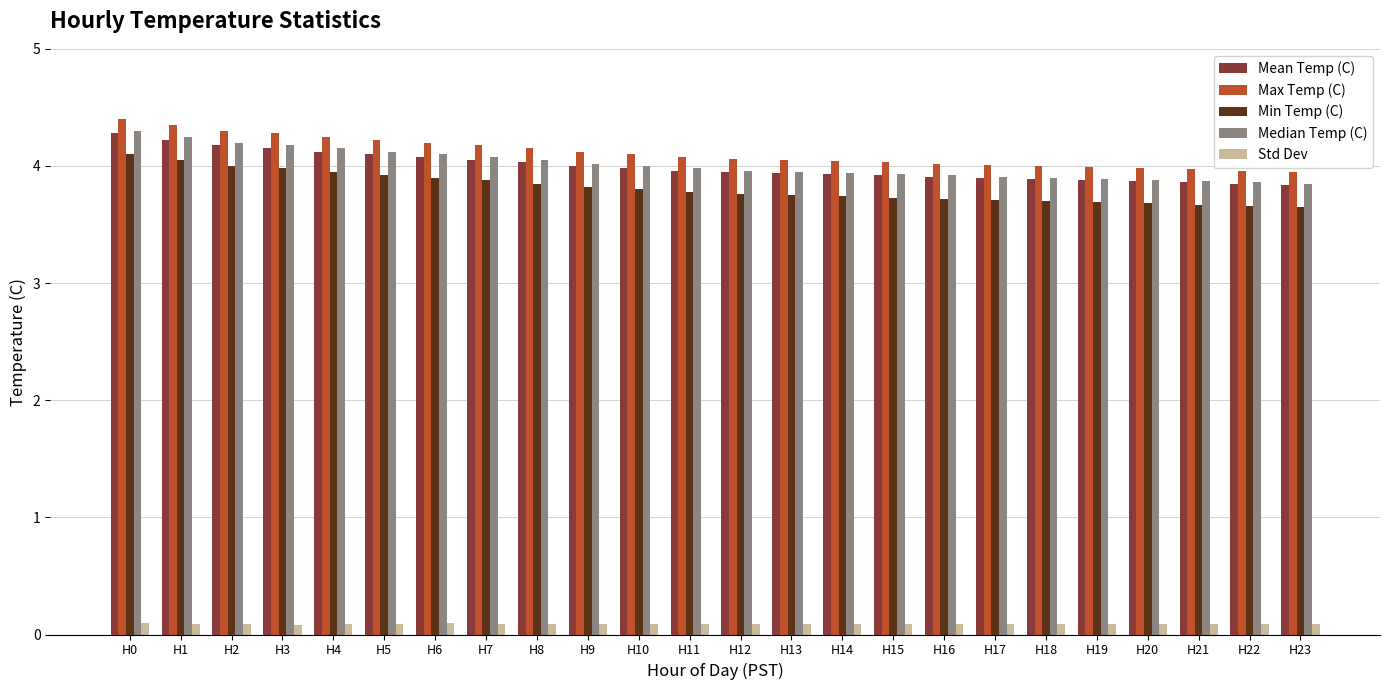

What is the approximate value of Max Temp (C) at H16?

4.0